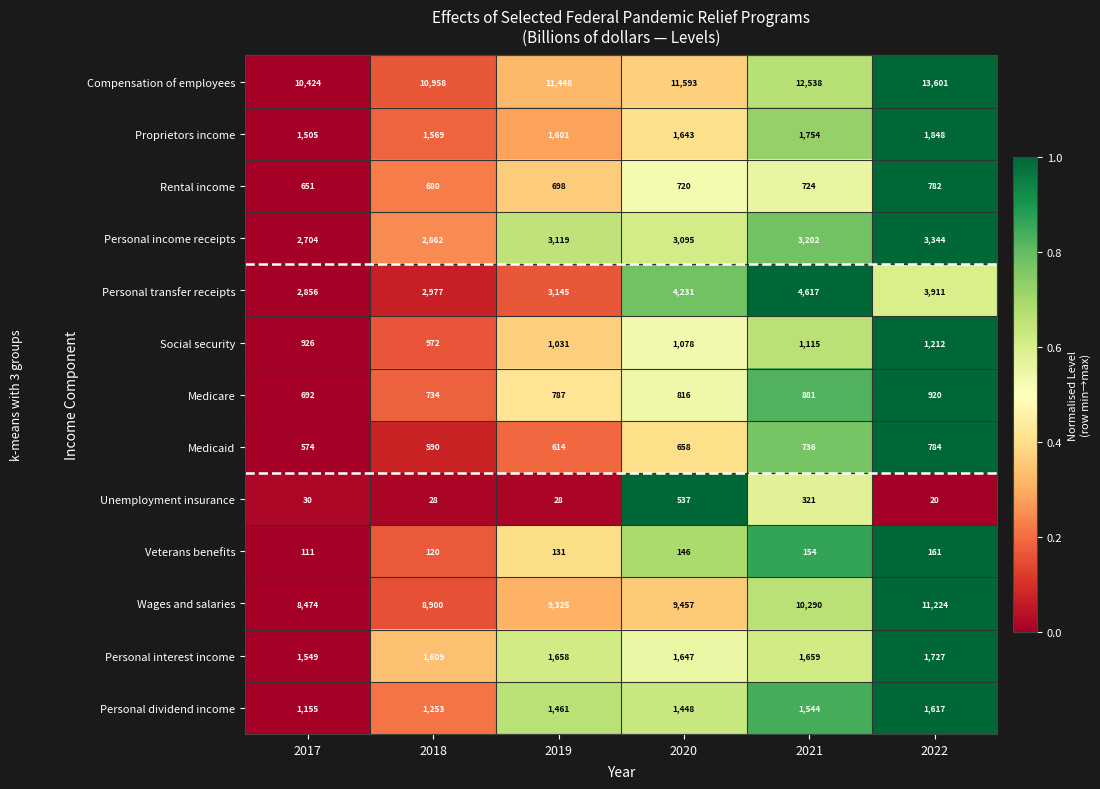

Rank the series at 2021 from highest to lowest value.

Compensation of employees, Wages and salaries, Personal transfer receipts, Personal income receipts, Proprietors income, Personal interest income, Personal dividend income, Social security, Medicare, Medicaid, Rental income, Unemployment insurance, Veterans benefits